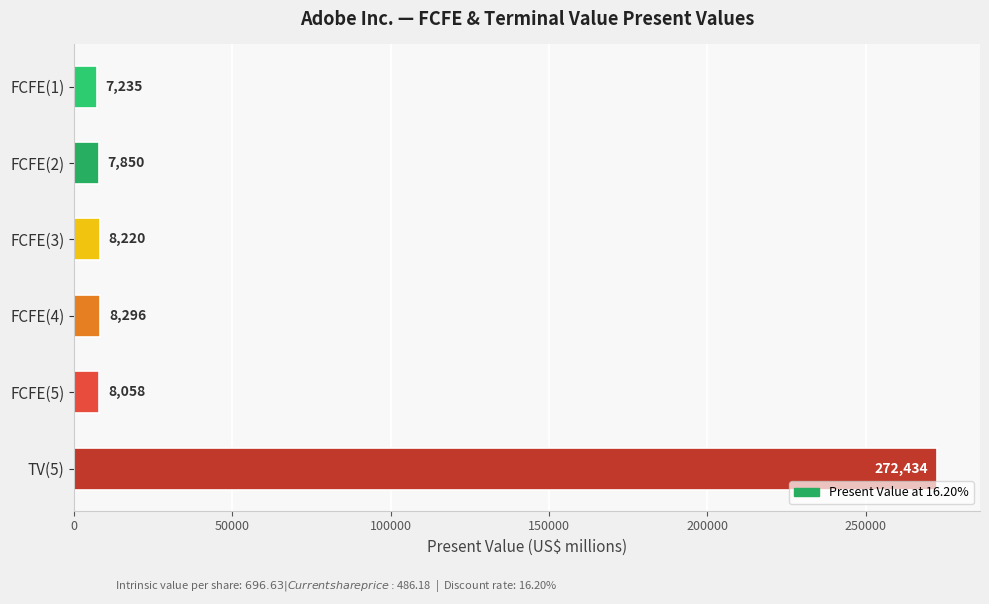

What is the maximum value shown in the chart?

272434